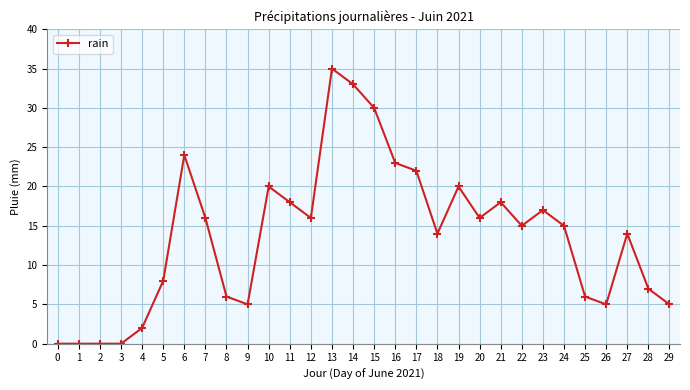

Reading left to right, list all the values displayed in this chart.

0	0	0	0	2	8	24	16	6	5	20	18	16	35	33	30	23	22	14	20	16	18	15	17	15	6	5	14	7	5